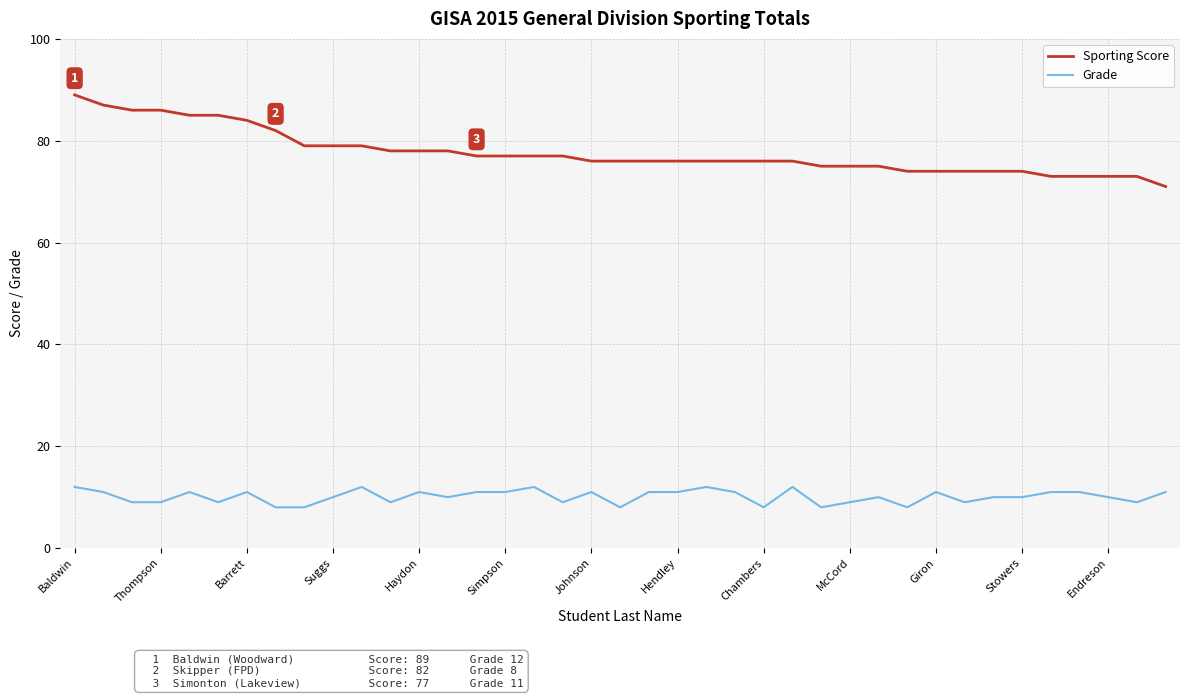

What is the difference between the maximum and minimum values in the Sporting Score series?

18